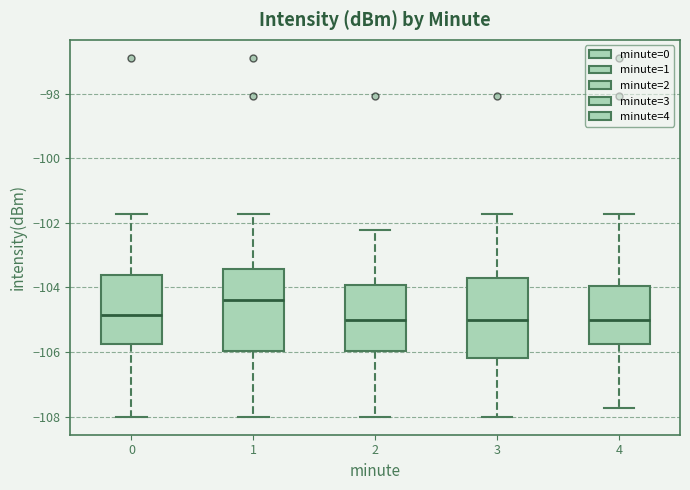

Where does the median line of the box at x = 1 sit on the y-axis? The values are not printed on the chart, so give them approximately, as read against the axis.

-104.4